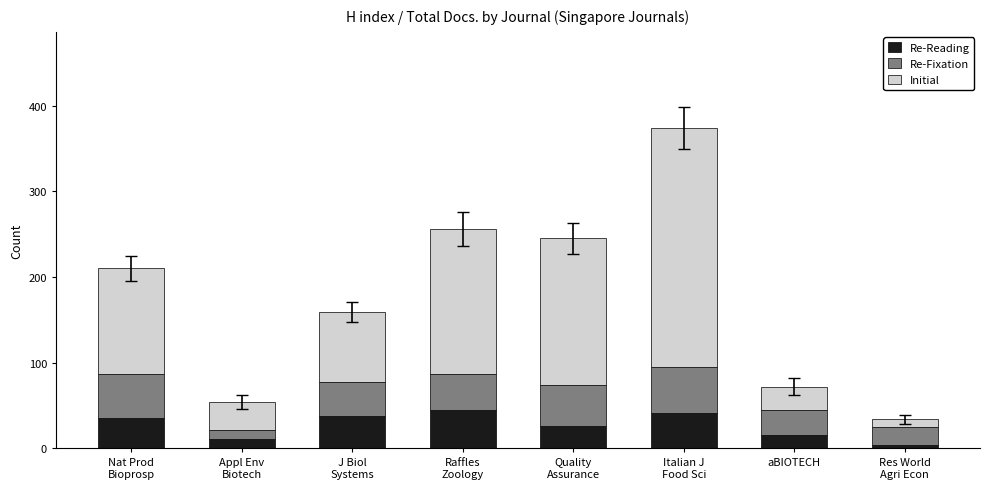

What is the maximum value for Initial?

45